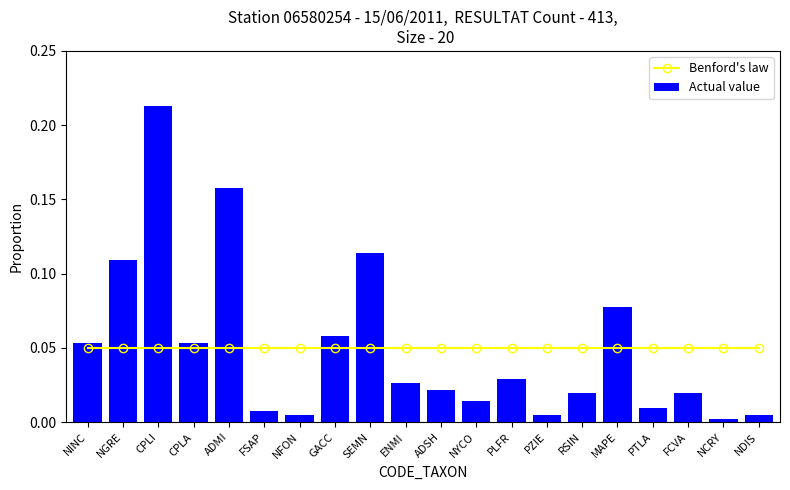

Between PZIE and PTLA, which series saw the biggest shift?

Actual value